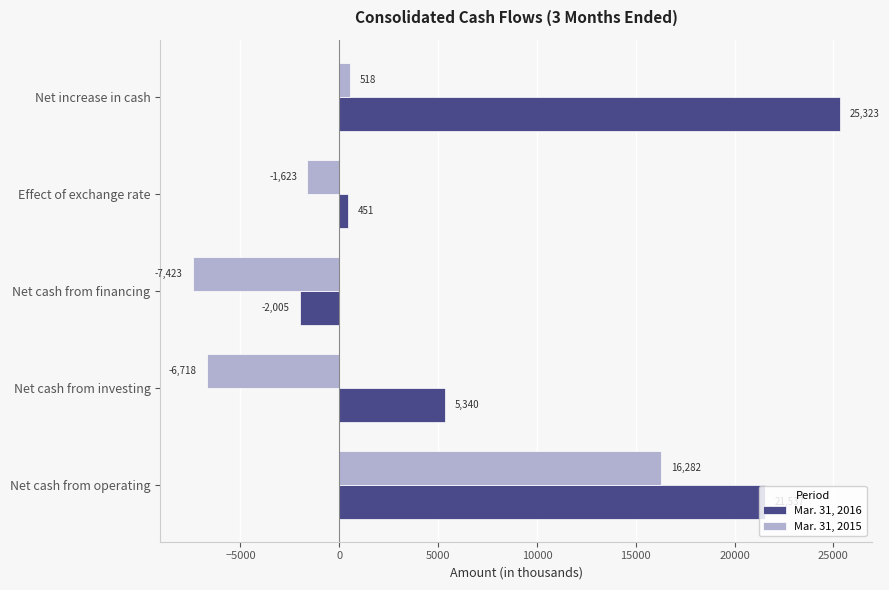

What is the total value across all series at Net increase in cash?

25841